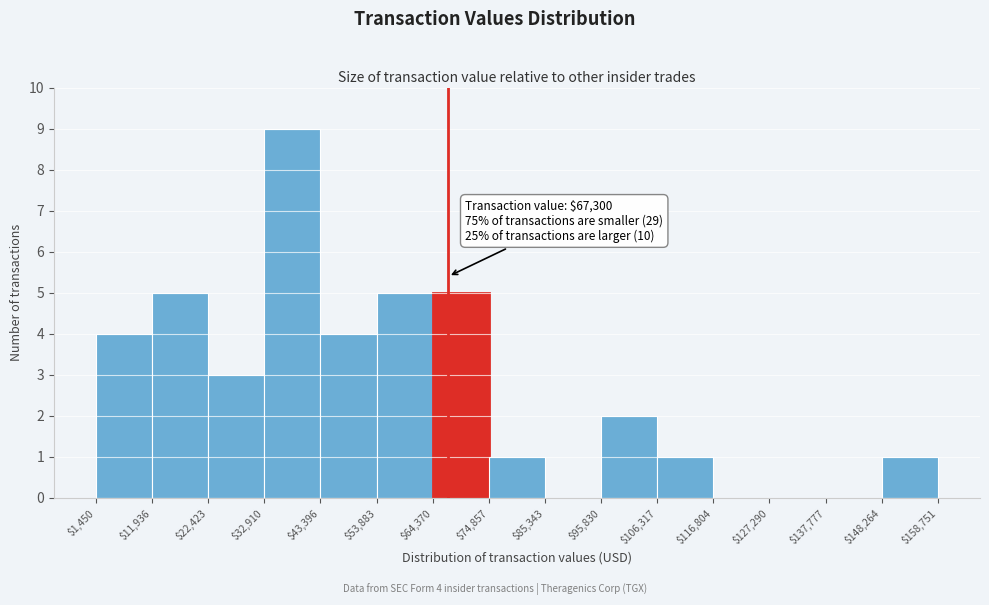

Which range on the x-axis has the tallest bar?

$32,910 to $43,396